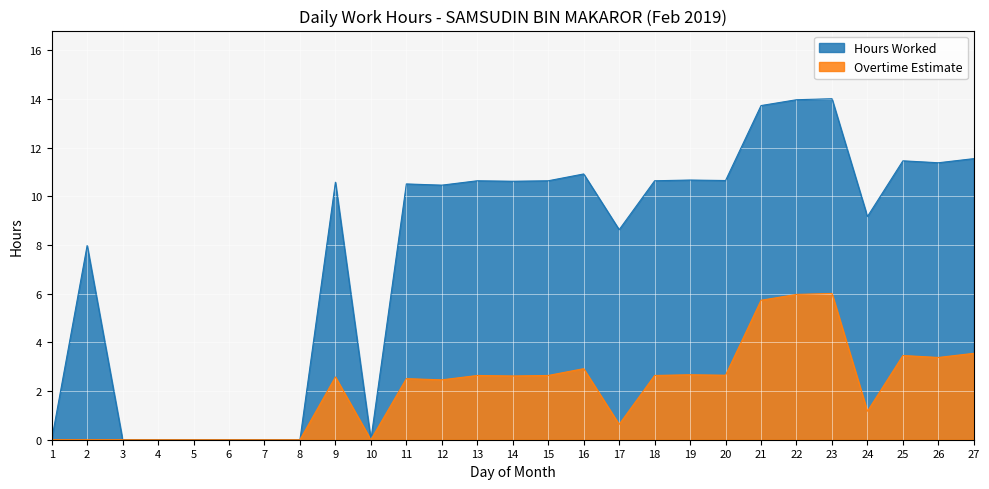

True or false: Overtime Estimate has a value of 4.4 at 14.

False